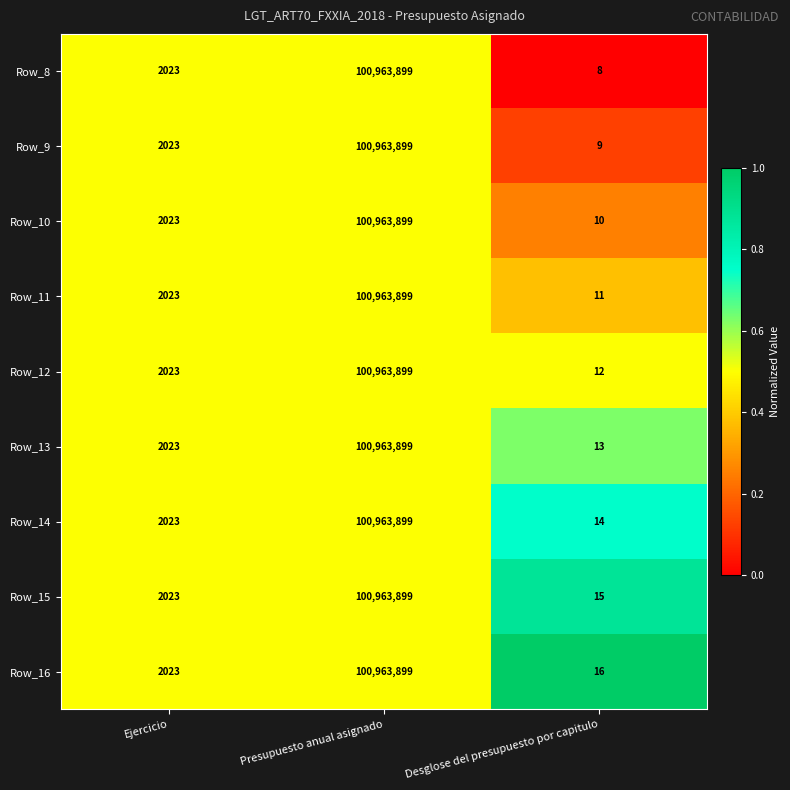

What is the average value of the Row_11 series?

33655311